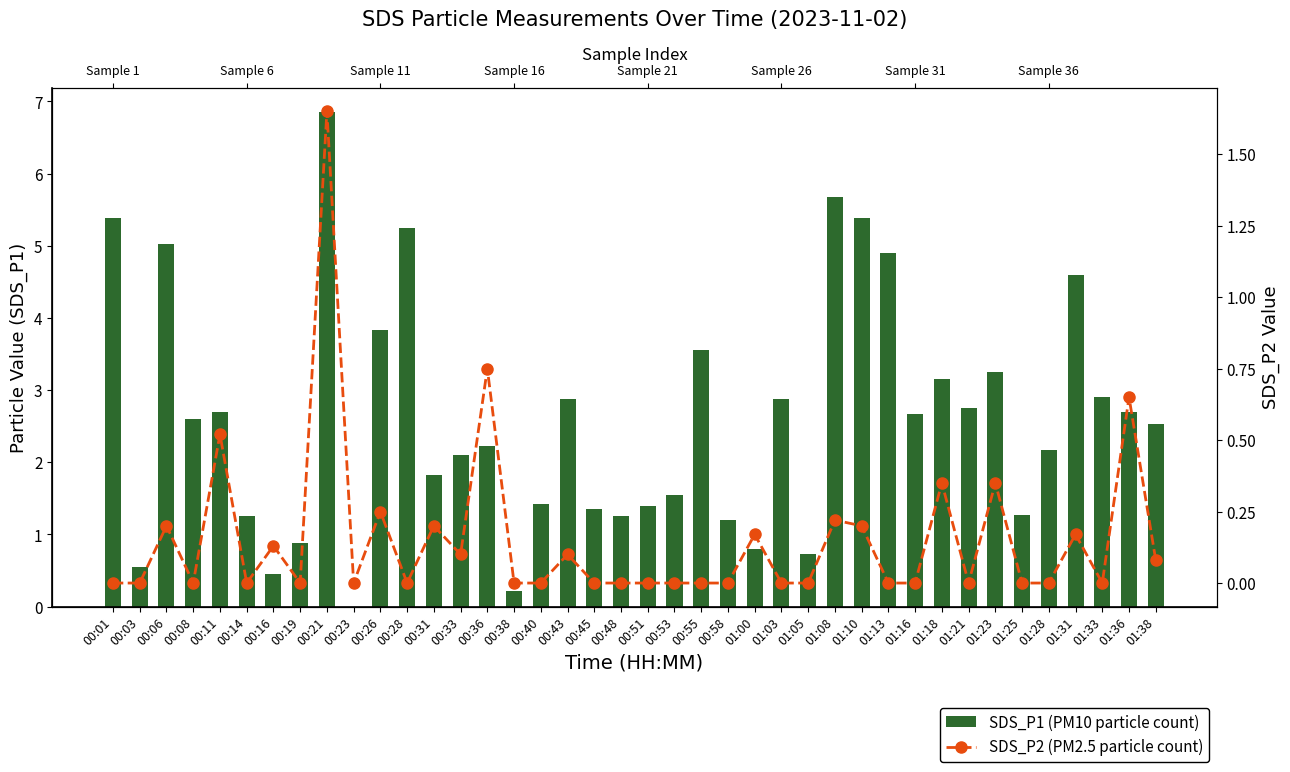

Between 01:21 and 00:40, which is larger?

01:21